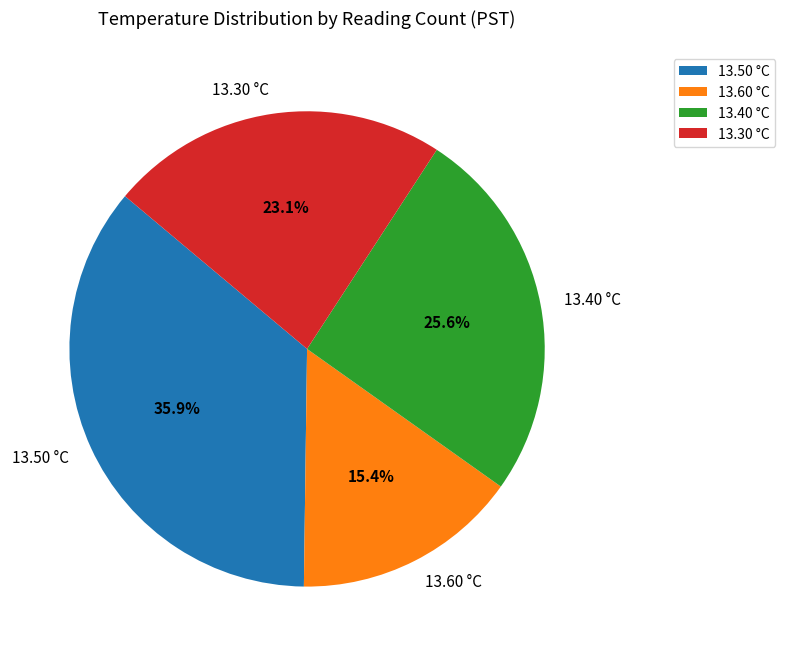

Rank the categories by value from highest to lowest.

13.50 °C, 13.40 °C, 13.30 °C, 13.60 °C